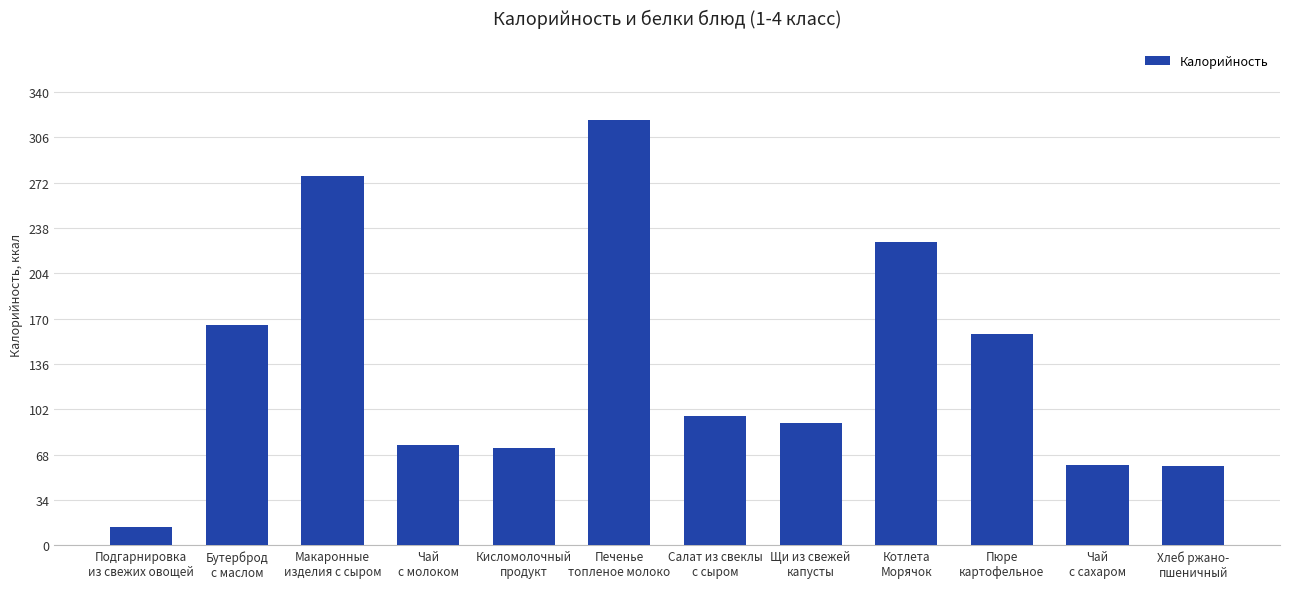

How many bars are there in total?

12